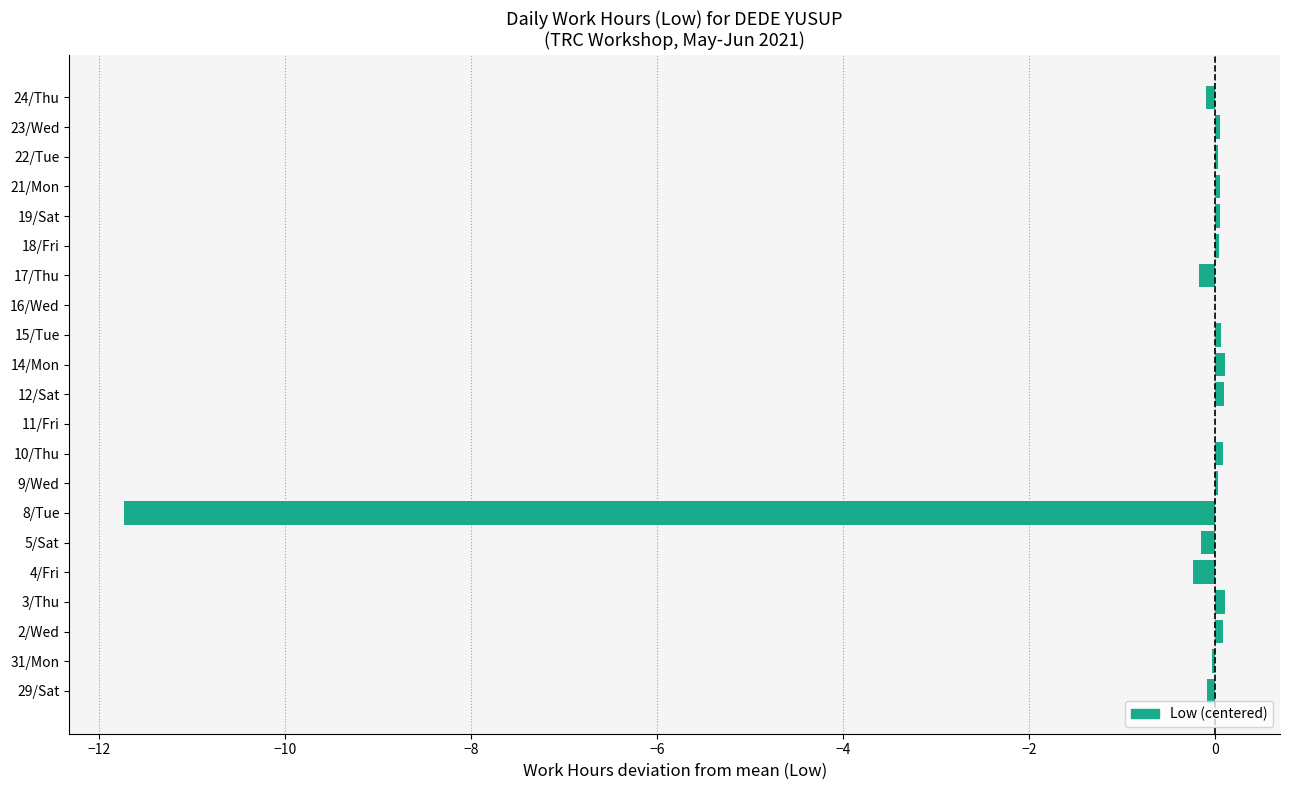

Count the number of data series in this chart.

1